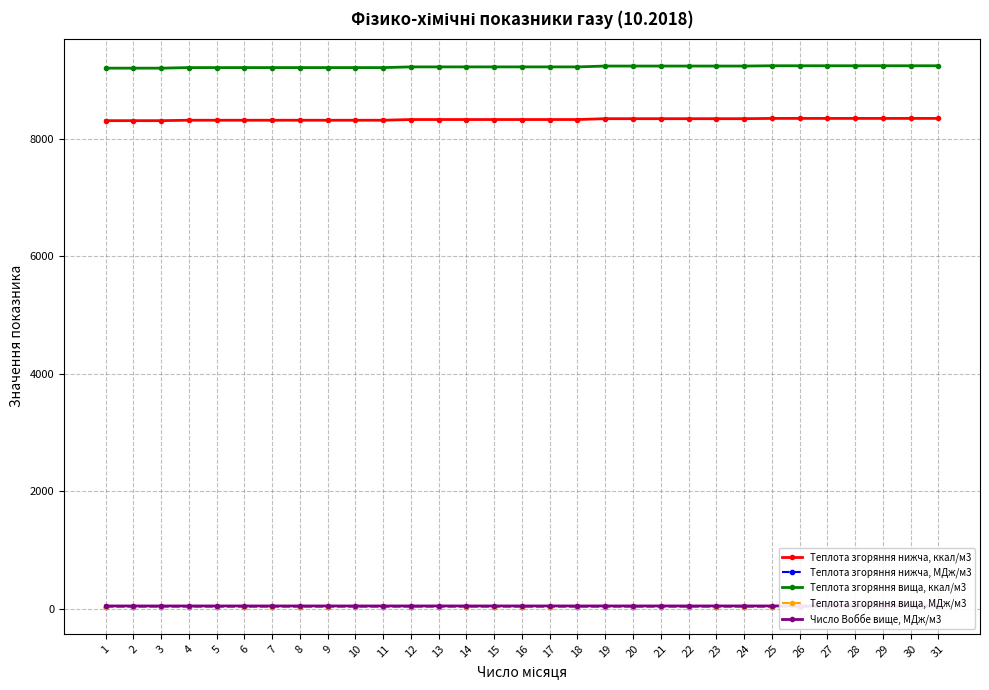

What is the difference between the highest and lowest values at 15?

9187.0